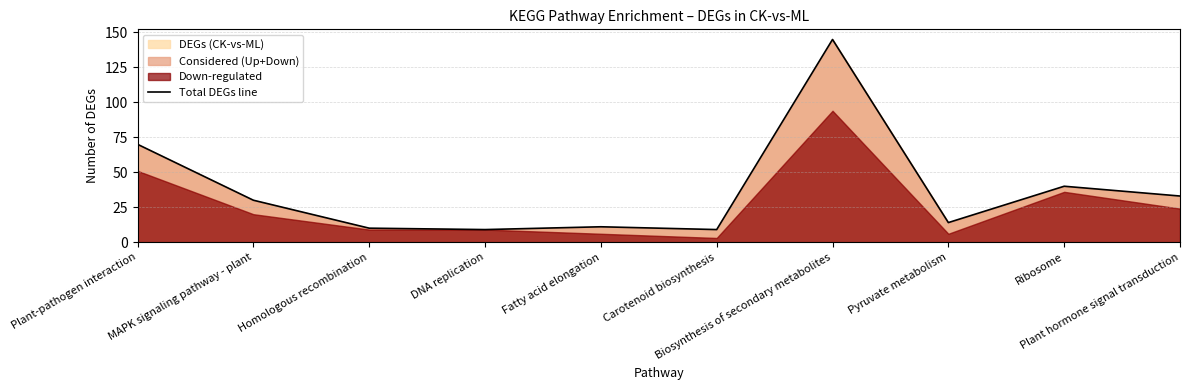

At which label does the data first exceed 30?

Plant-pathogen interaction